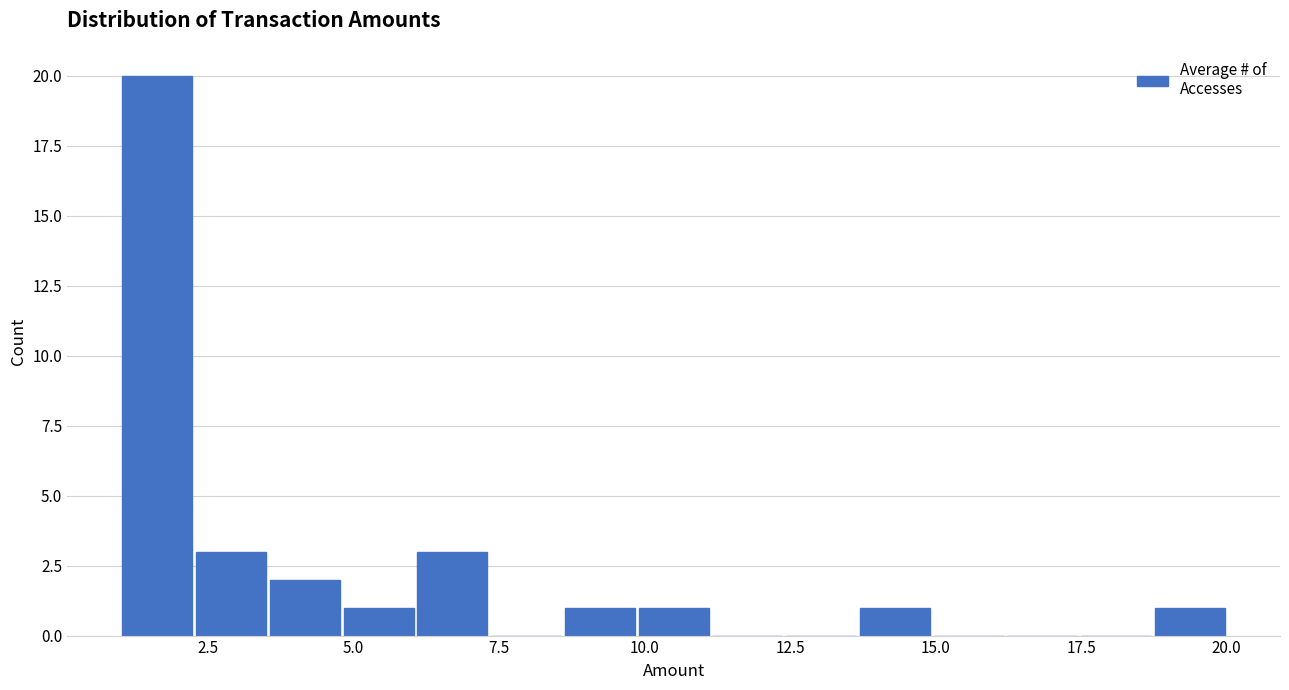

Around what value on the x-axis is the tallest bar? Give the approximate position of its centre, as read against the axis.

1.5